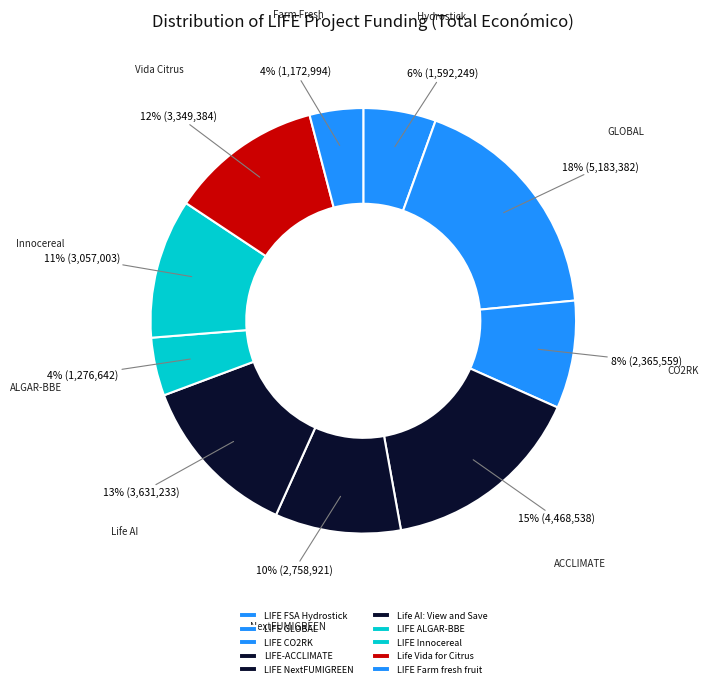

What portion of the pie excludes LIFE-ACCLIMATE?

84.5%